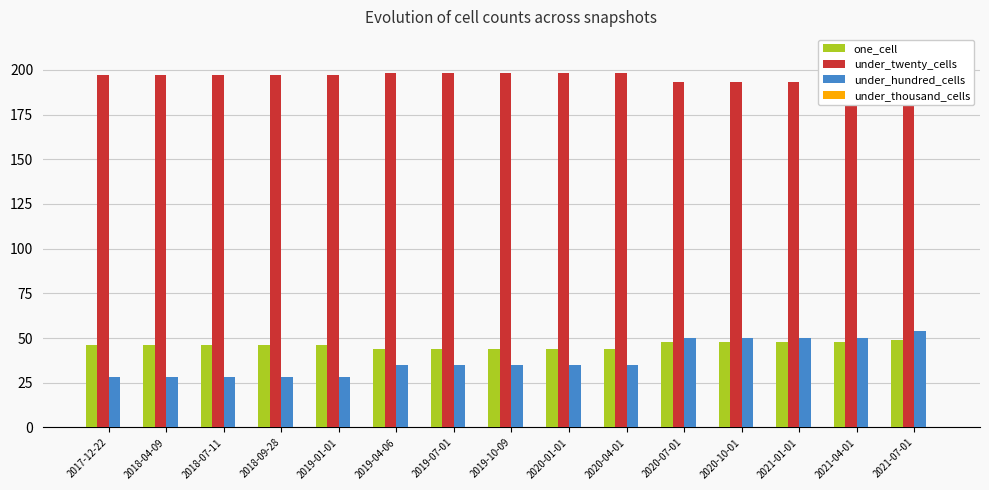

Reading right to left, list all the values displayed in this chart.

one_cell: 2021-07-01=49	2021-04-01=48	2021-01-01=48	2020-10-01=48	2020-07-01=48	2020-04-01=44	2020-01-01=44	2019-10-09=44	2019-07-01=44	2019-04-06=44	2019-01-01=46	2018-09-28=46	2018-07-11=46	2018-04-09=46	2017-12-22=46
under_twenty_cells: 2021-07-01=191	2021-04-01=193	2021-01-01=193	2020-10-01=193	2020-07-01=193	2020-04-01=198	2020-01-01=198	2019-10-09=198	2019-07-01=198	2019-04-06=198	2019-01-01=197	2018-09-28=197	2018-07-11=197	2018-04-09=197	2017-12-22=197
under_hundred_cells: 2021-07-01=54	2021-04-01=50	2021-01-01=50	2020-10-01=50	2020-07-01=50	2020-04-01=35	2020-01-01=35	2019-10-09=35	2019-07-01=35	2019-04-06=35	2019-01-01=28	2018-09-28=28	2018-07-11=28	2018-04-09=28	2017-12-22=28
under_thousand_cells: 2021-07-01=0	2021-04-01=0	2021-01-01=0	2020-10-01=0	2020-07-01=0	2020-04-01=0	2020-01-01=0	2019-10-09=0	2019-07-01=0	2019-04-06=0	2019-01-01=0	2018-09-28=0	2018-07-11=0	2018-04-09=0	2017-12-22=0